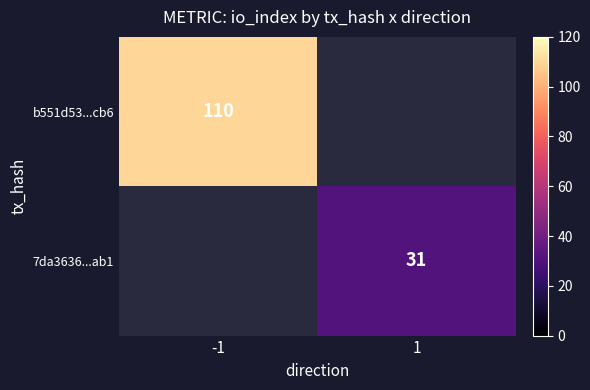

The 7da3636...ab1 series shows 31 at 1. True or false?

True